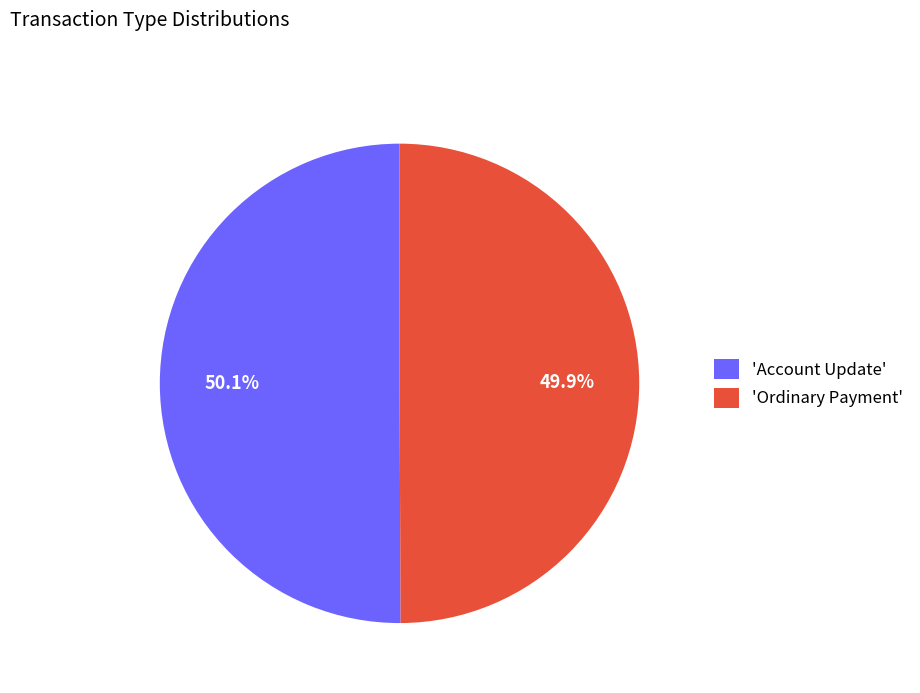

Is the sum of 'Account Update' and 'Ordinary Payment' greater than half?

Yes